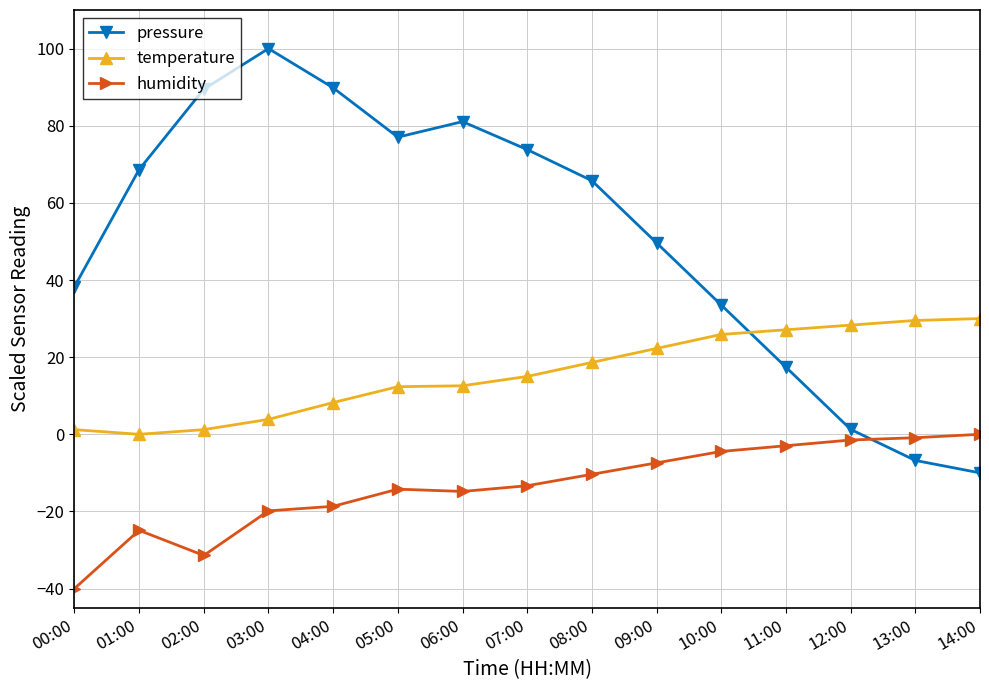

True or false: humidity and temperature cross at least once.

False